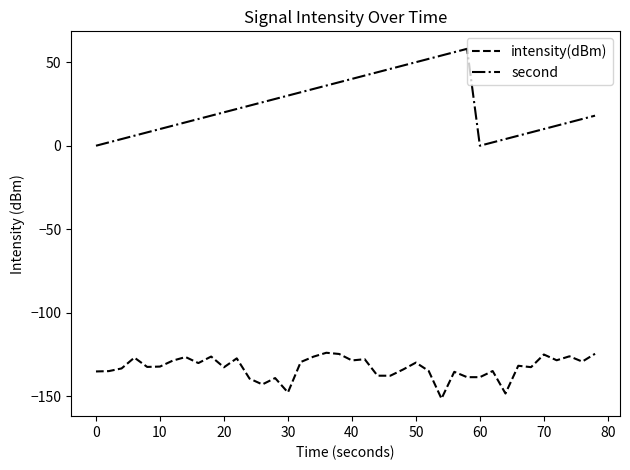

What is the maximum value for second?

58.0